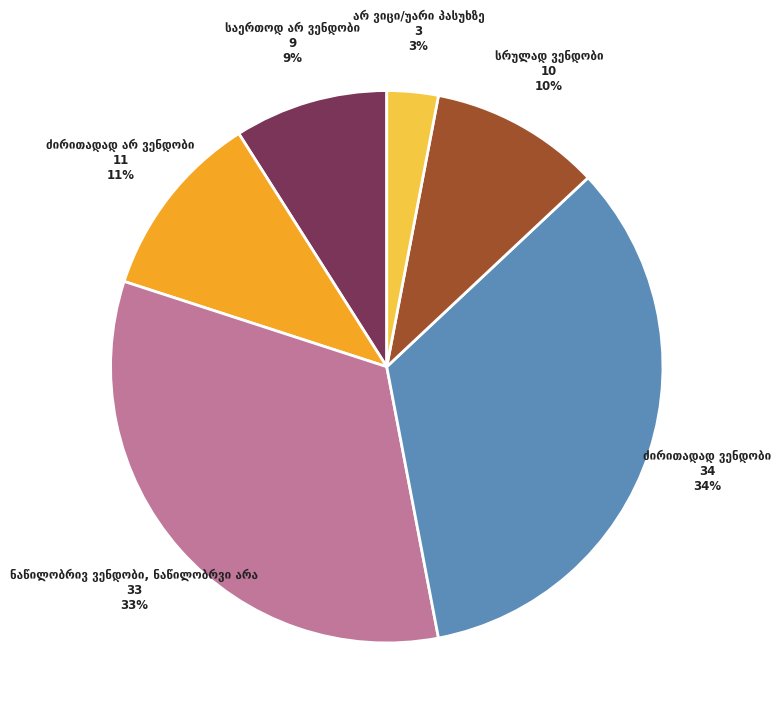

Is there a majority slice in this chart?

No